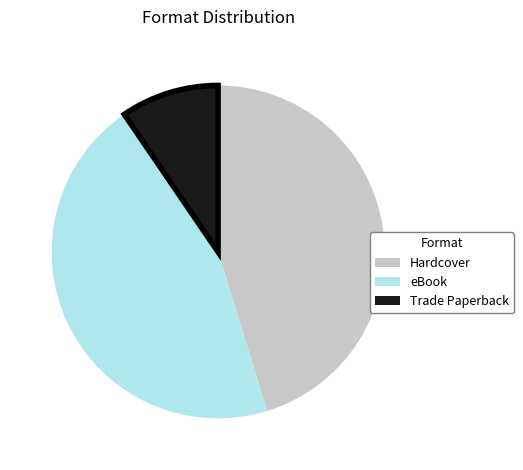

Does any single category account for the majority?

No